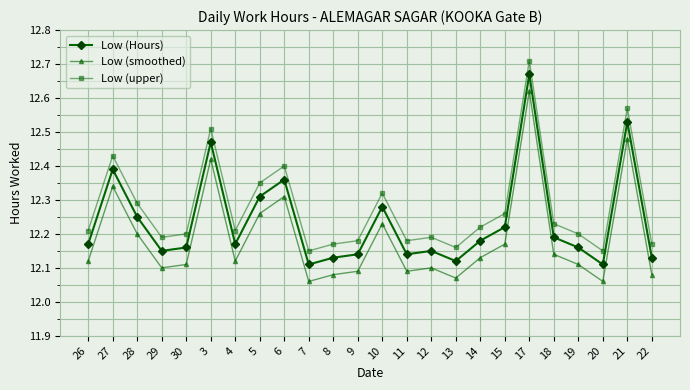

Which series has the largest total across all categories?

Low (upper)